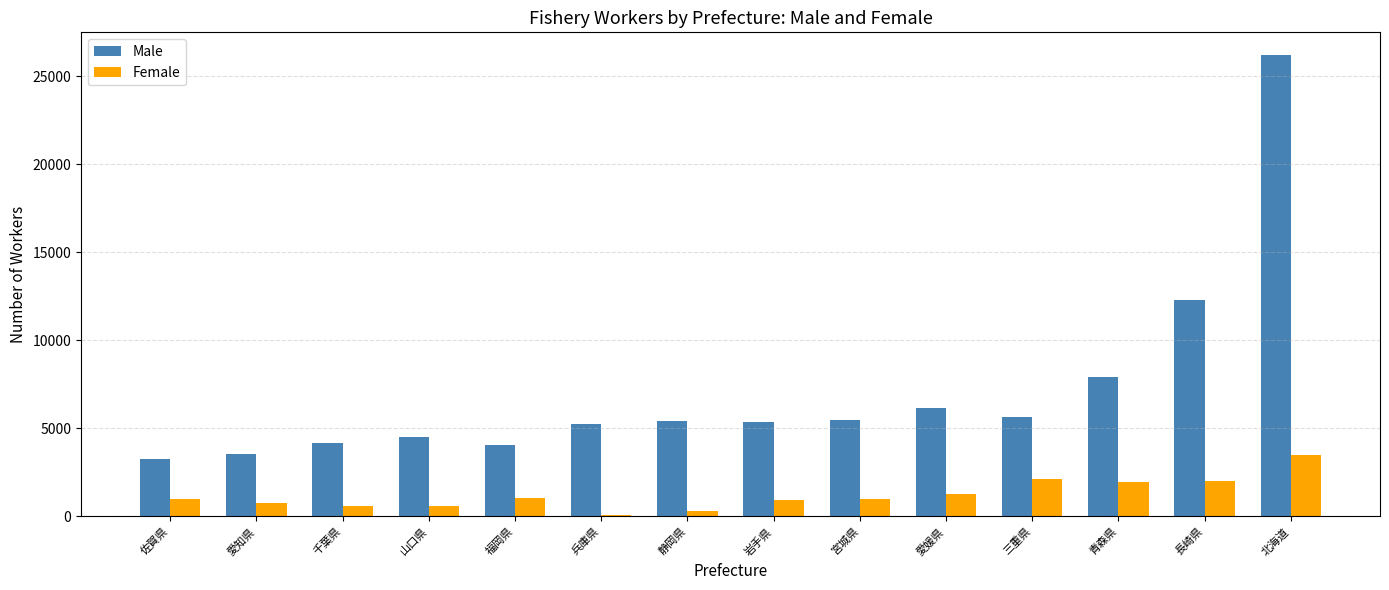

Is it true that Female equals 1009 at 宮城県?

True